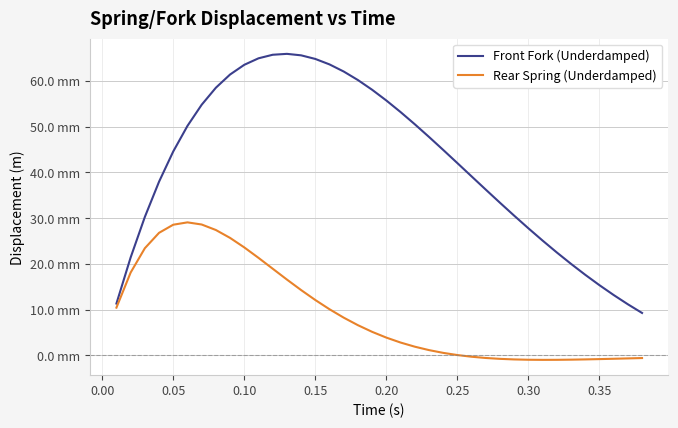

What are all the series names shown in the legend?

Front Fork (Underdamped), Rear Spring (Underdamped)